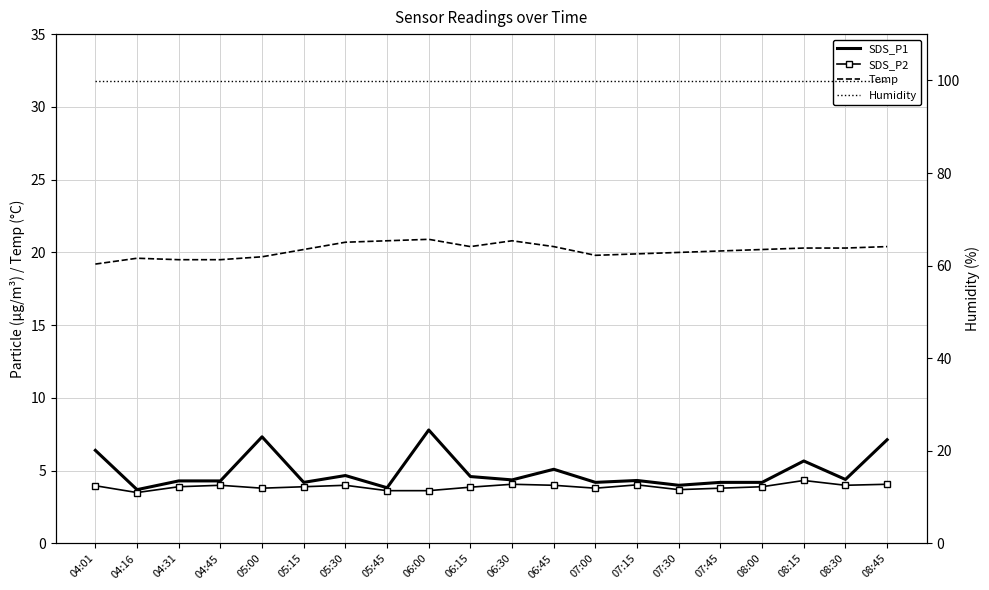

List the series in order of their peak value, highest first.

Humidity, Temp, SDS_P1, SDS_P2